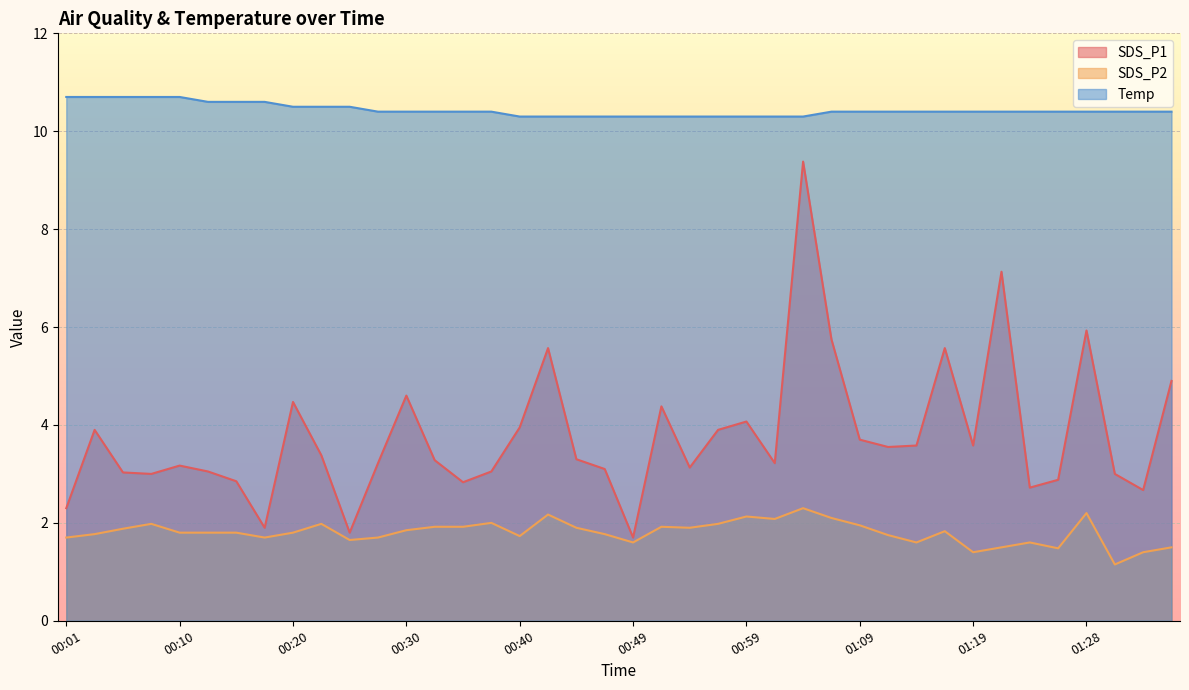

True or false: SDS_P2 and SDS_P1 cross at least once.

False